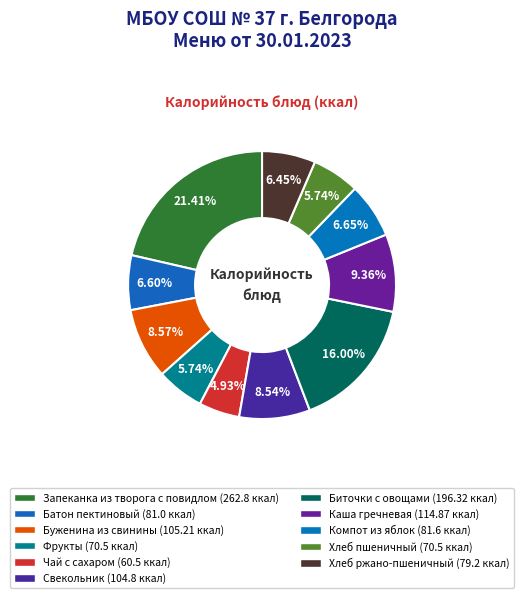

The Чай с сахаром slice represents 5% of the pie. True or false?

True